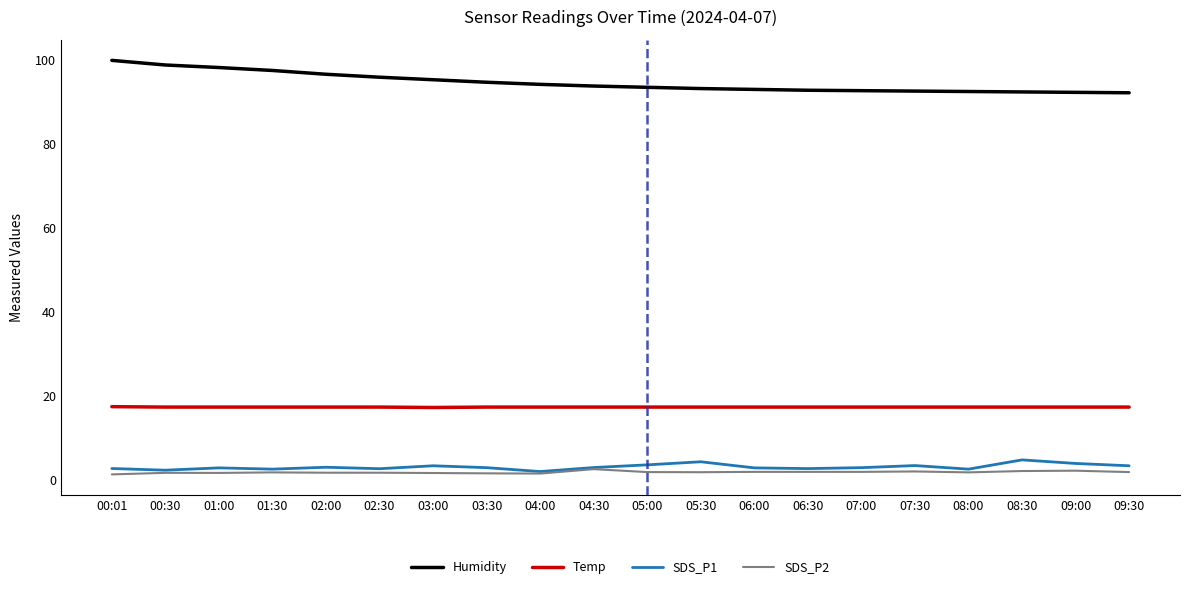

True or false: SDS_P1 and Humidity cross at least once.

False